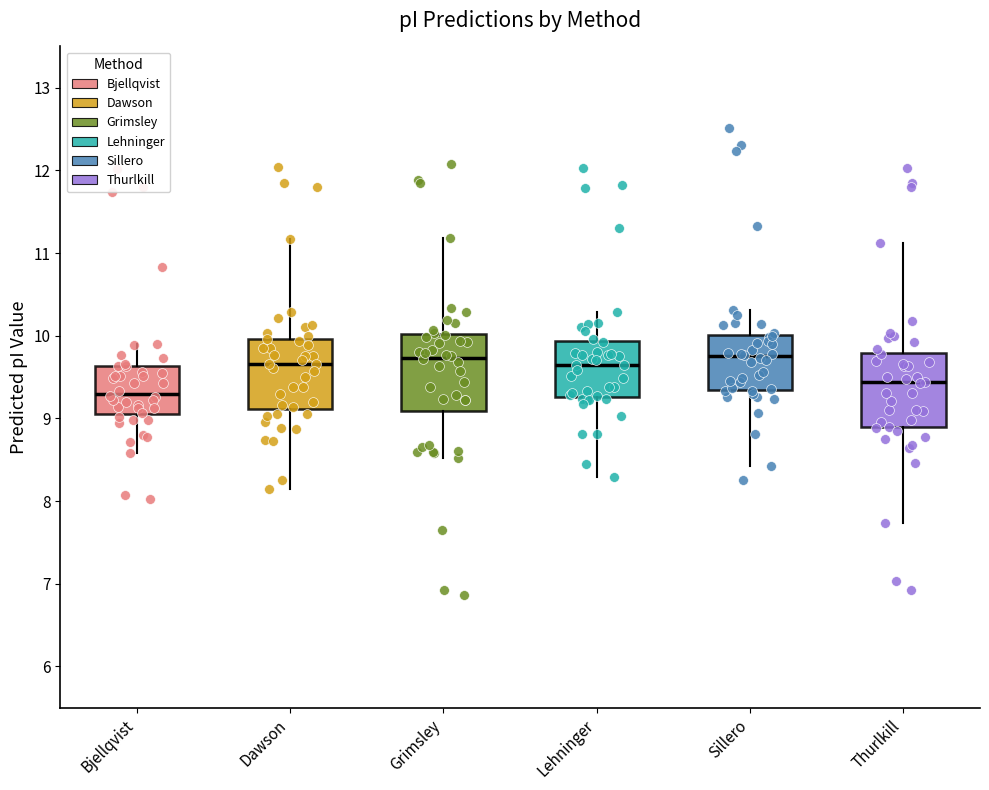

Reading left to right, read every box against the y-axis: the position of its median line, the range the box covers, and the ends of its whiskers. The values are not printed on the chart, so give them approximately, as read against the axis.

Bjellqvist: median 9.3, box 9.1 to 9.6, whiskers 8.6 to 9.9
Dawson: median 9.7, box 9.1 to 10.0, whiskers 8.1 to 11.2
Grimsley: median 9.7, box 9.1 to 10.0, whiskers 8.5 to 11.2
Lehninger: median 9.6, box 9.3 to 9.9, whiskers 8.3 to 10.3
Sillero: median 9.8, box 9.3 to 10.0, whiskers 8.4 to 10.3
Thurlkill: median 9.4, box 8.9 to 9.8, whiskers 7.7 to 11.1